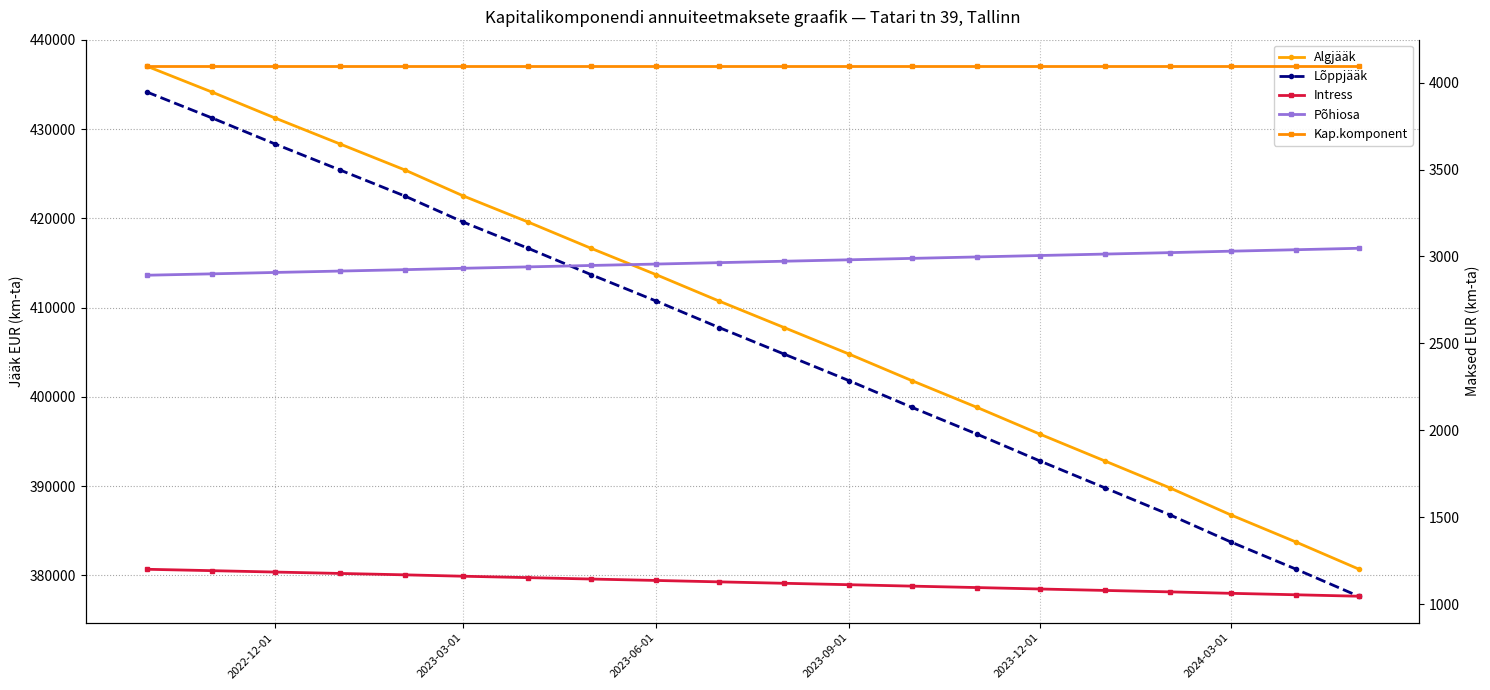

Rank the series by their maximum value, from lowest to highest.

Intress, Põhiosa, Kap.komponent, Lõppjääk, Algjääk